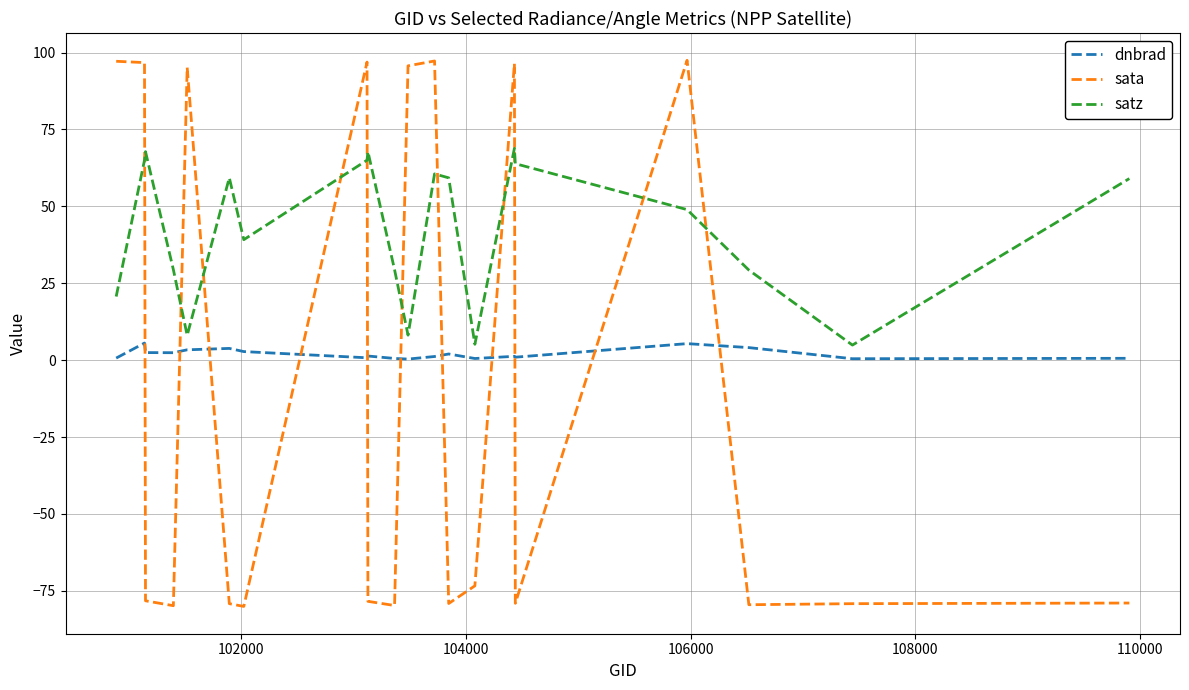

Which series has the widest spread of values?

sata